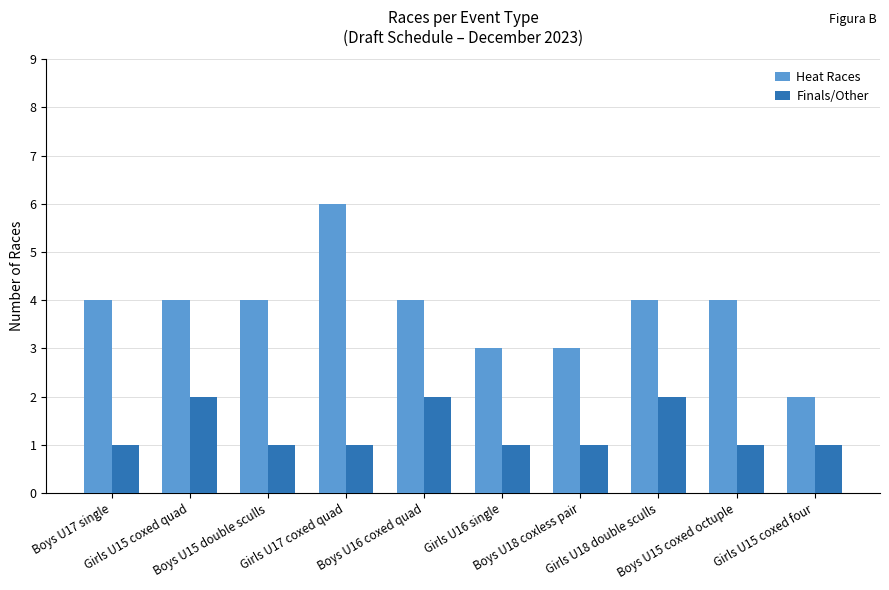

Reading left to right, list all the values displayed in this chart.

Heat Races: Boys U17 single=4	Girls U15 coxed quad=4	Boys U15 double sculls=4	Girls U17 coxed quad=6	Boys U16 coxed quad=4	Girls U16 single=3	Boys U18 coxless pair=3	Girls U18 double sculls=4	Boys U15 coxed octuple=4	Girls U15 coxed four=2
Finals/Other: Boys U17 single=1	Girls U15 coxed quad=2	Boys U15 double sculls=1	Girls U17 coxed quad=1	Boys U16 coxed quad=2	Girls U16 single=1	Boys U18 coxless pair=1	Girls U18 double sculls=2	Boys U15 coxed octuple=1	Girls U15 coxed four=1